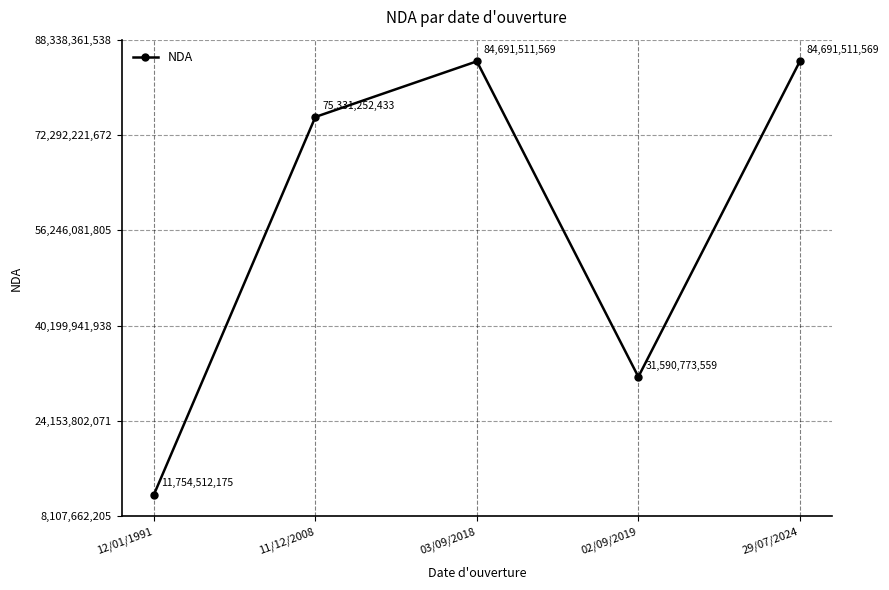

What is the change in value from 12/01/1991 to 02/09/2019?

+19836261384